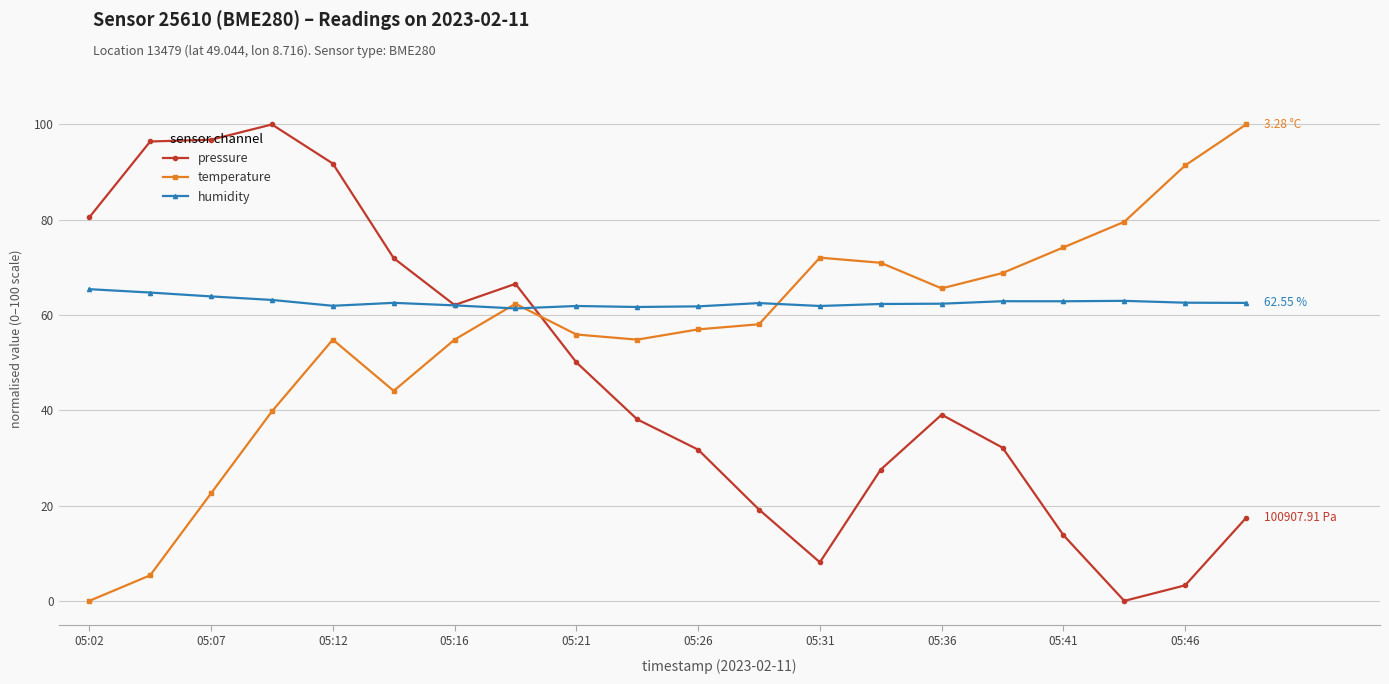

How many data points in pressure are less than 39?

10